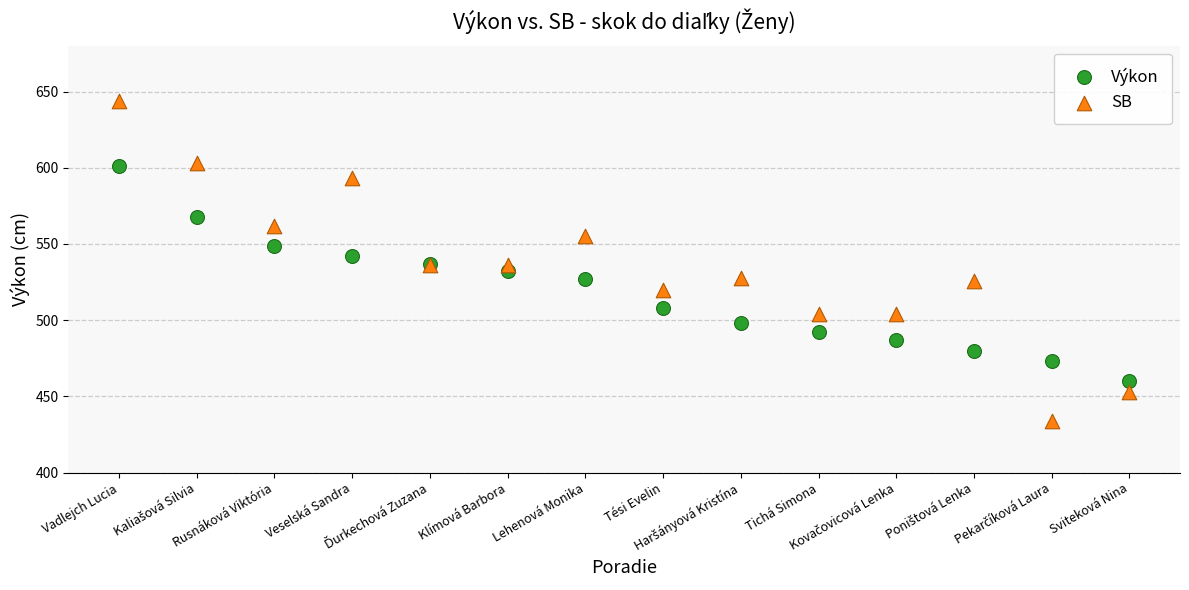

What is the X range (max minus min) for the scatter plot?

13